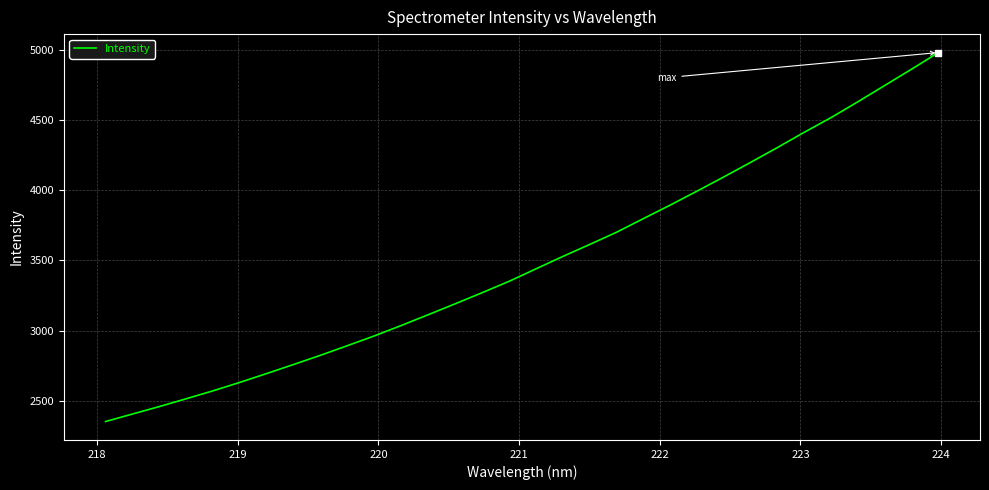

What is the difference between the maximum and minimum values?

2626.9